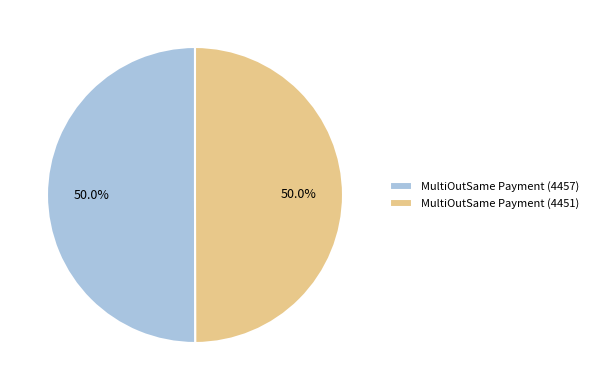

To the nearest percent, what portion does MultiOutSame Payment (4451) represent?

50%